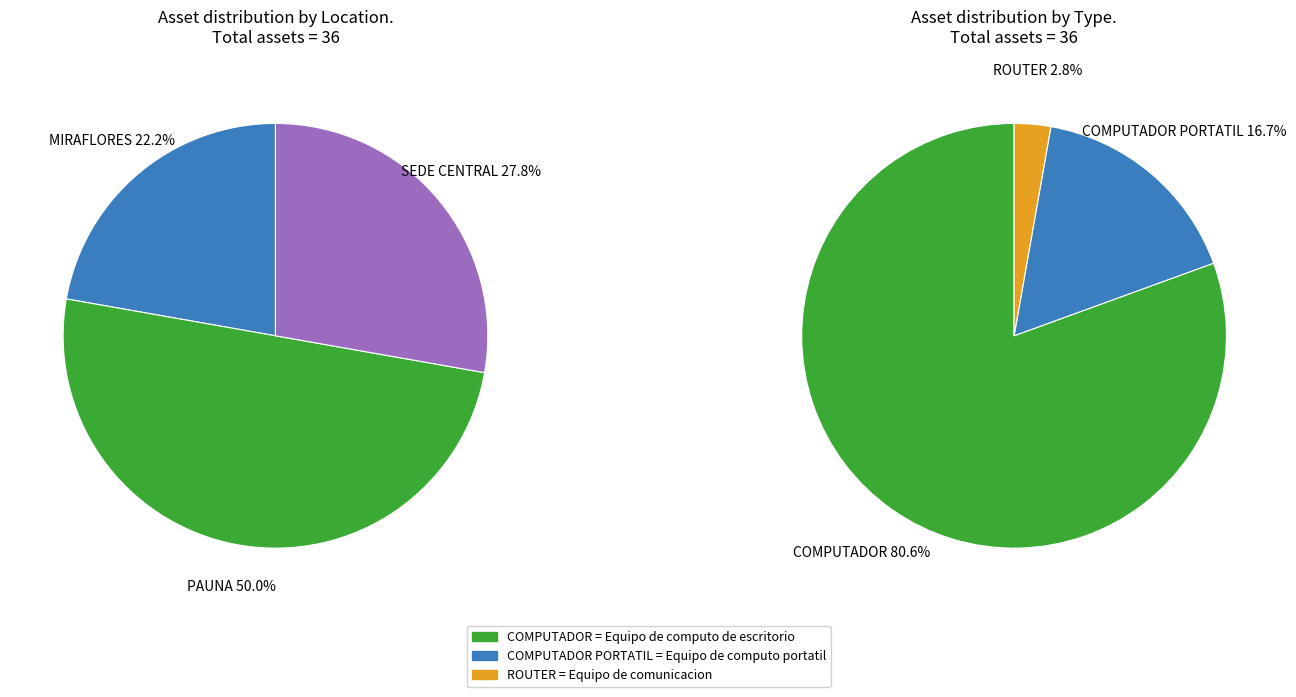

Is it true that PAUNA is 22% of the pie?

False